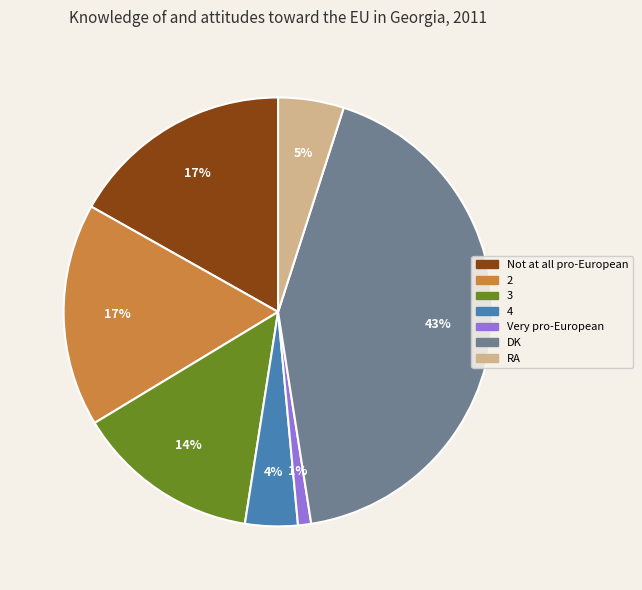

How many slices are in this pie chart?

7